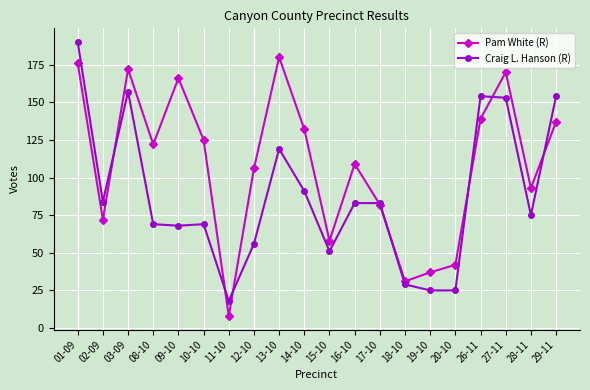

Reading right to left, what are all the values shown in this chart?

Pam White (R): 29-11=137	28-11=93	27-11=170	26-11=139	20-10=42	19-10=37	18-10=31	17-10=82	16-10=109	15-10=58	14-10=132	13-10=180	12-10=106	11-10=8	10-10=125	09-10=166	08-10=122	03-09=172	02-09=72	01-09=176
Craig L. Hanson (R): 29-11=154	28-11=75	27-11=153	26-11=154	20-10=25	19-10=25	18-10=29	17-10=83	16-10=83	15-10=51	14-10=91	13-10=119	12-10=56	11-10=18	10-10=69	09-10=68	08-10=69	03-09=157	02-09=84	01-09=190